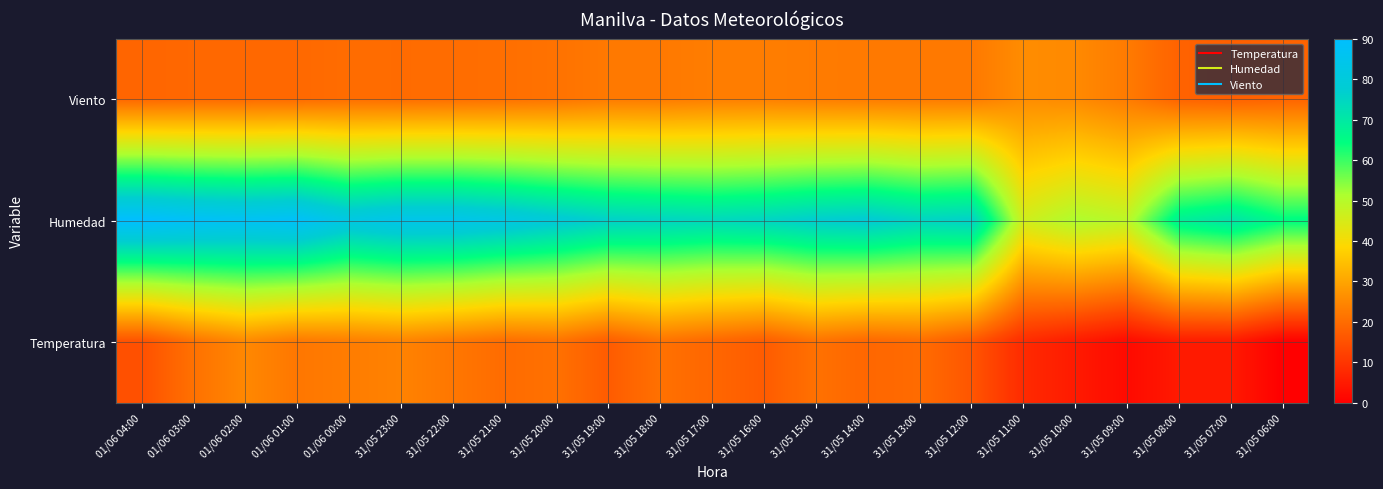

List the series in order of their peak value, highest first.

Humedad, Viento, Temperatura